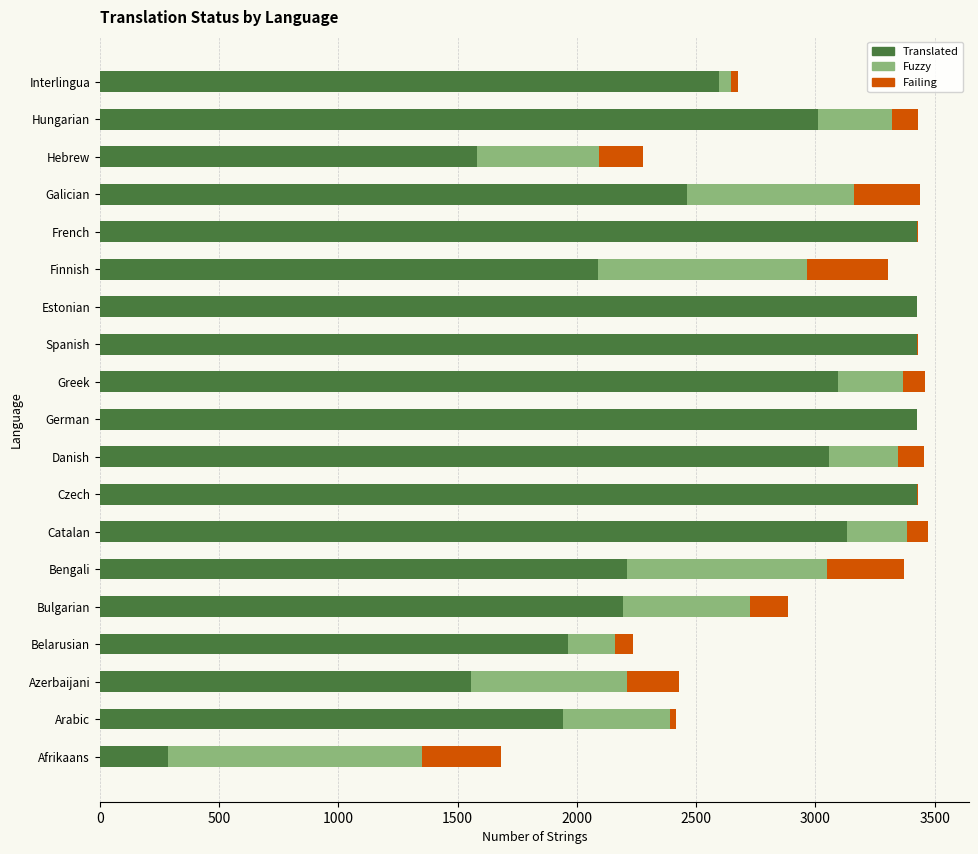

What is the total value across all series at Afrikaans?

1682